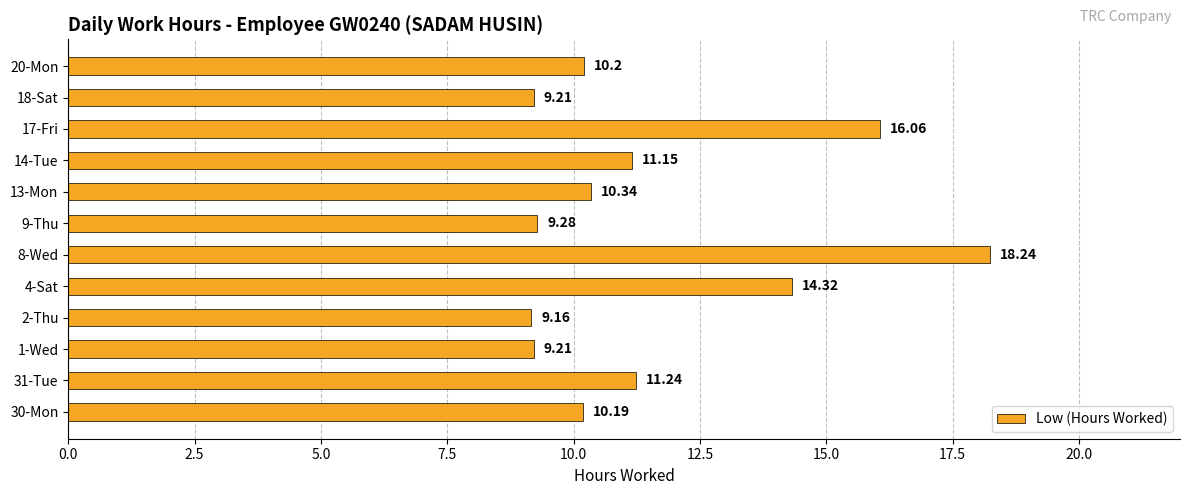

Which label corresponds to the smallest value in the chart?

2-Thu